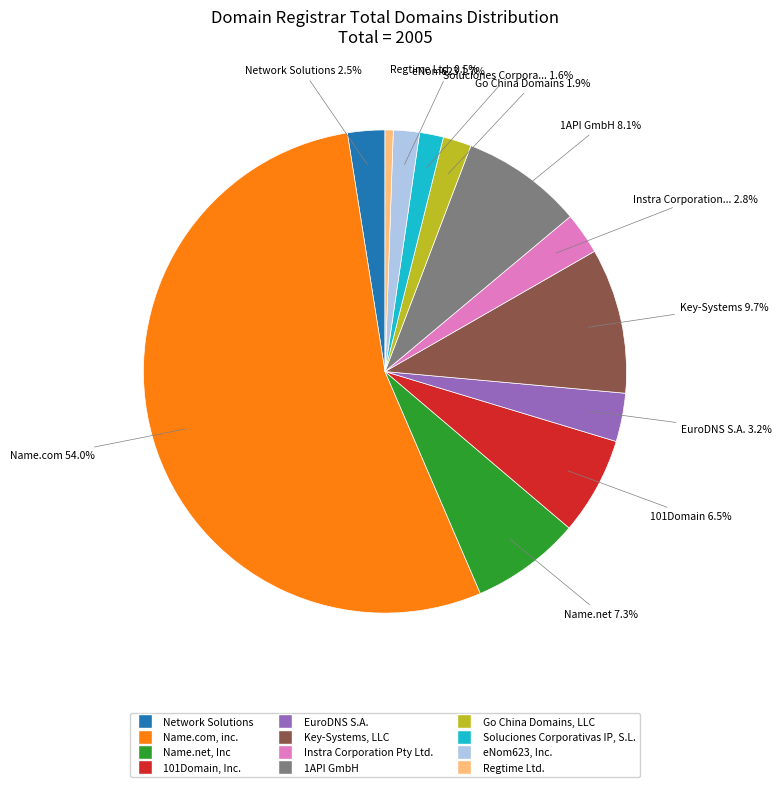

How many segments does this pie chart have?

12